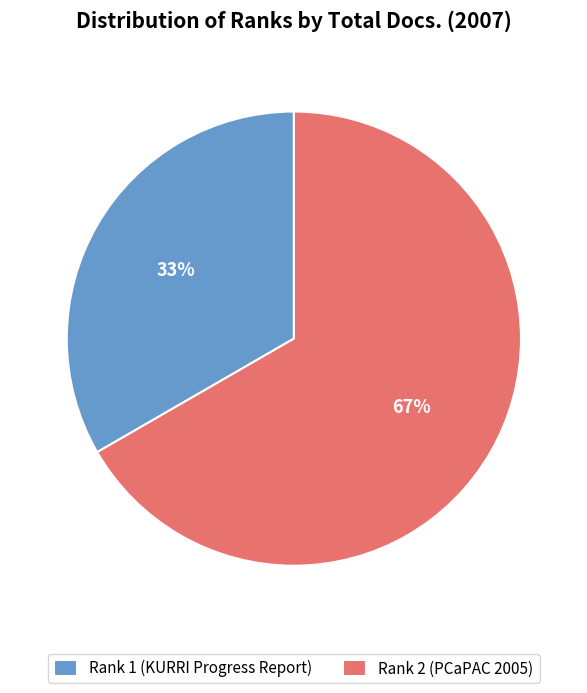

What is the ratio of the value at Rank 1 (KURRI Progress Report) to the value at Rank 2 (PCaPAC 2005)?

0.5